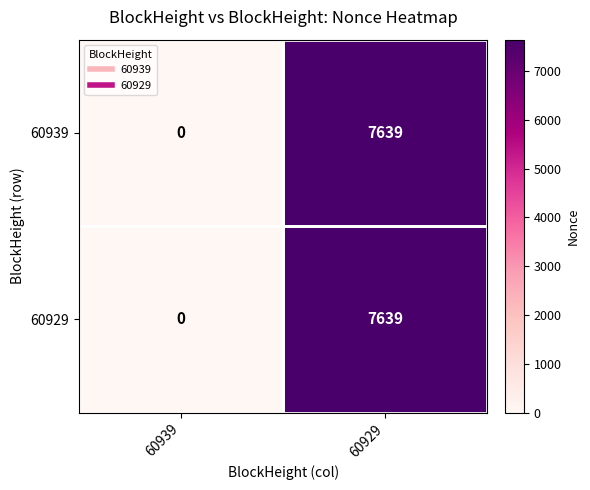

At which label is 60929 closest to 3819?

60939